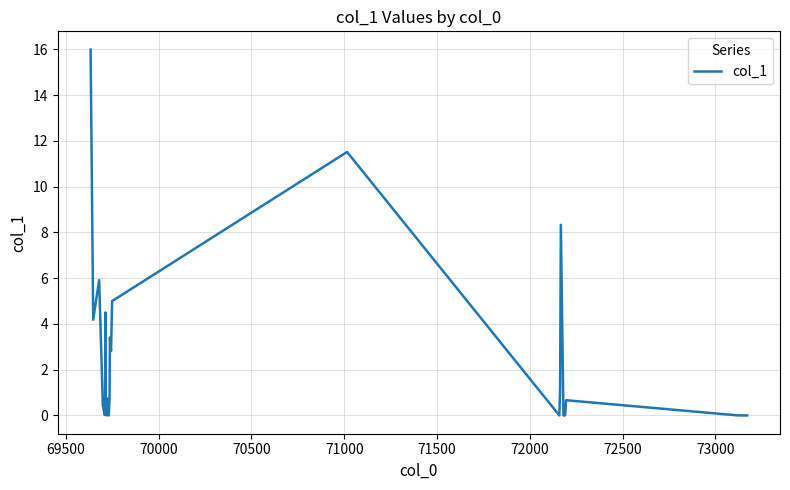

What is the difference between the maximum and minimum values?

16.0